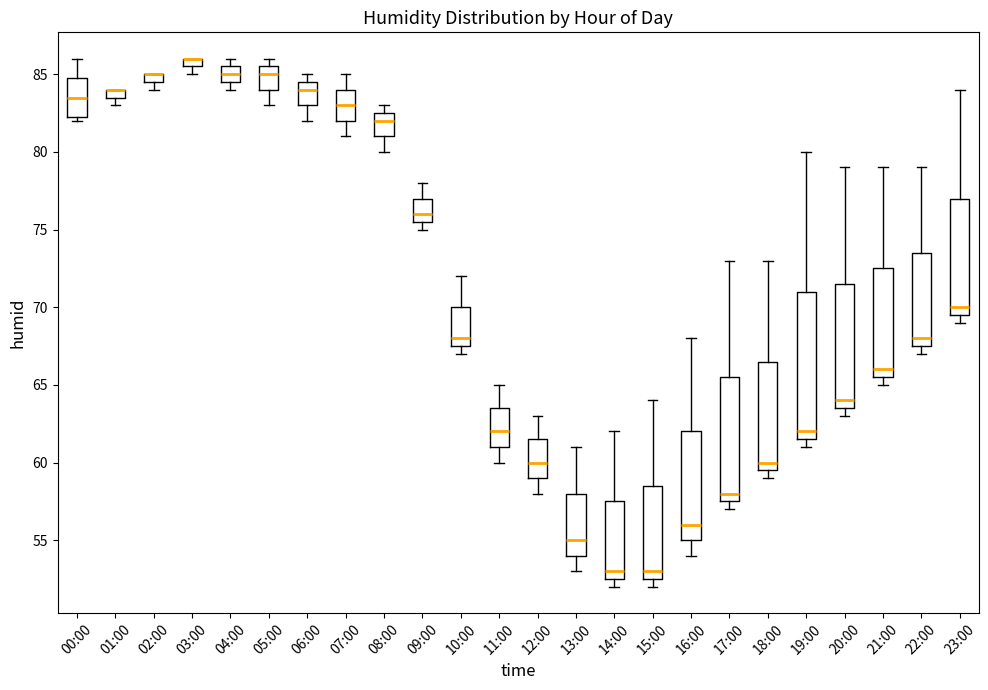

Where does the median line of the box for 06:00 sit on the y-axis? The values are not printed on the chart, so give them approximately, as read against the axis.

84.0